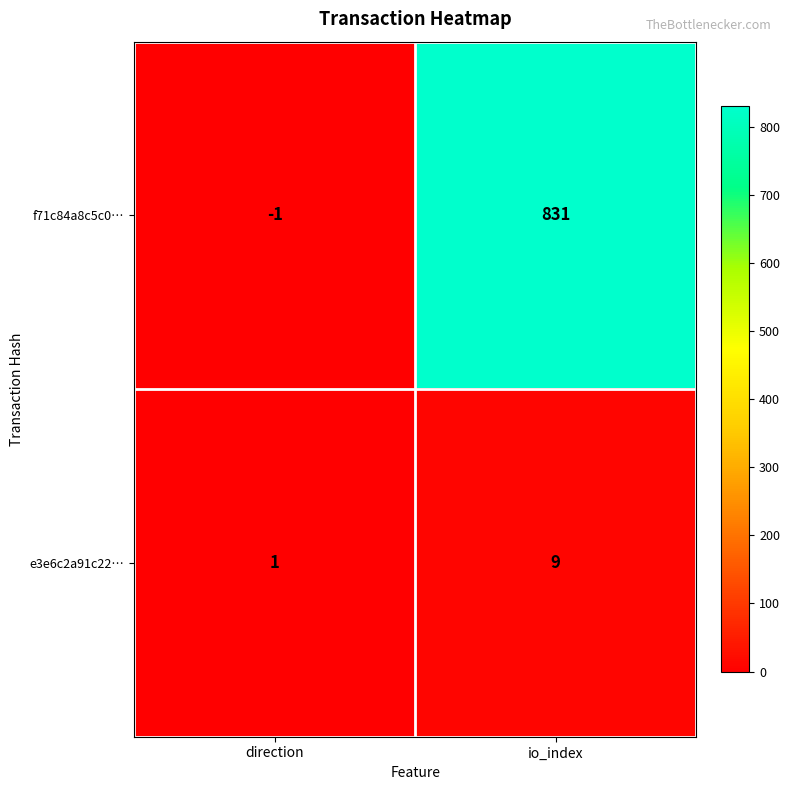

Rank the series at io_index from lowest to highest value.

e3e6c2a91c22…, f71c84a8c5c0…